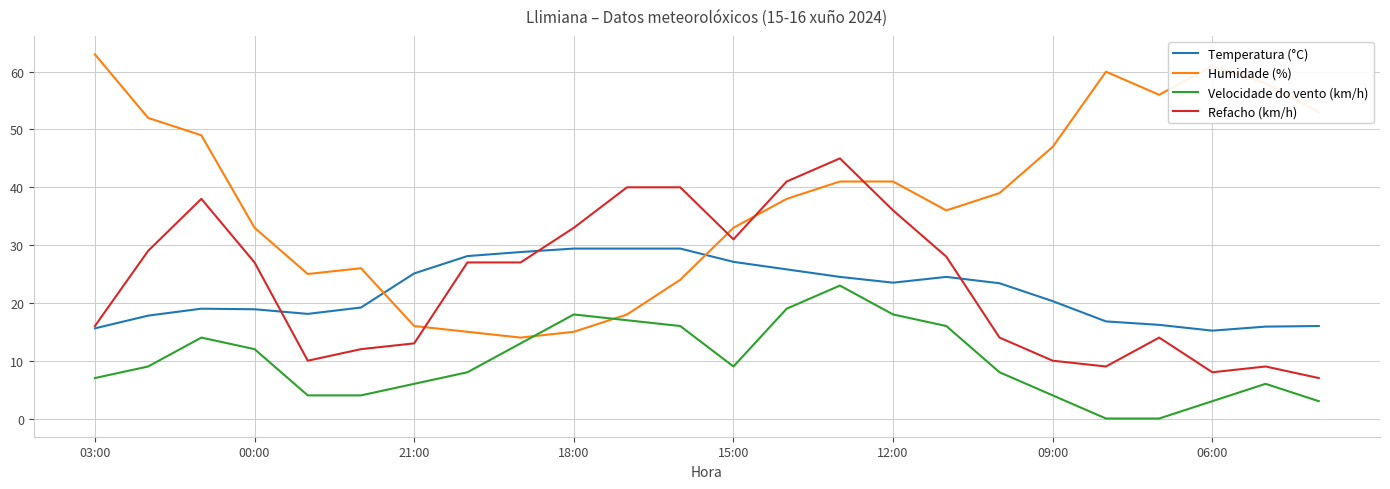

What is the maximum value shown in the chart?

63.0